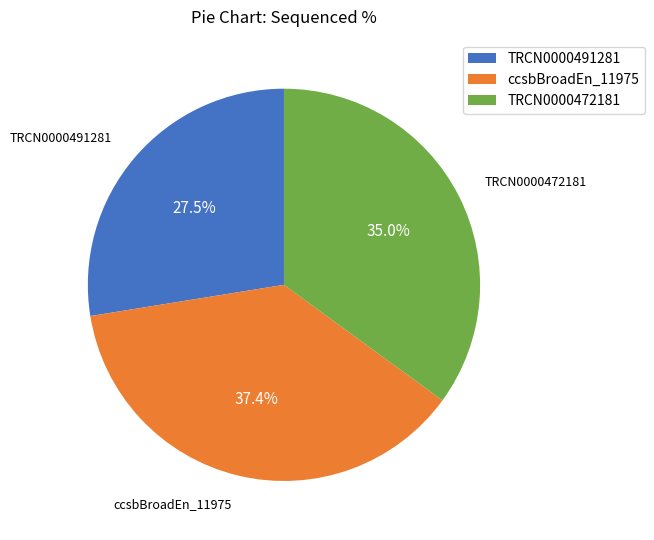

How many slices are in this pie chart?

3